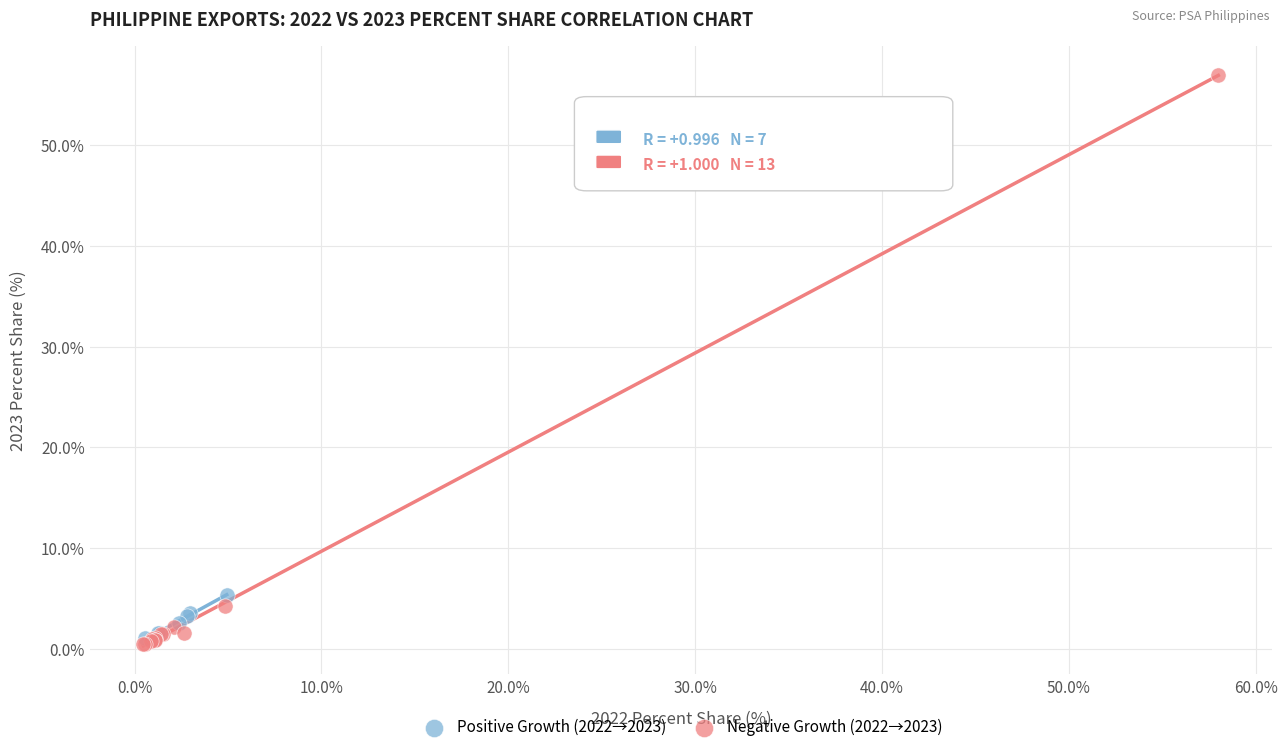

Which series reaches the maximum Y coordinate?

Negative Growth (2022→2023)